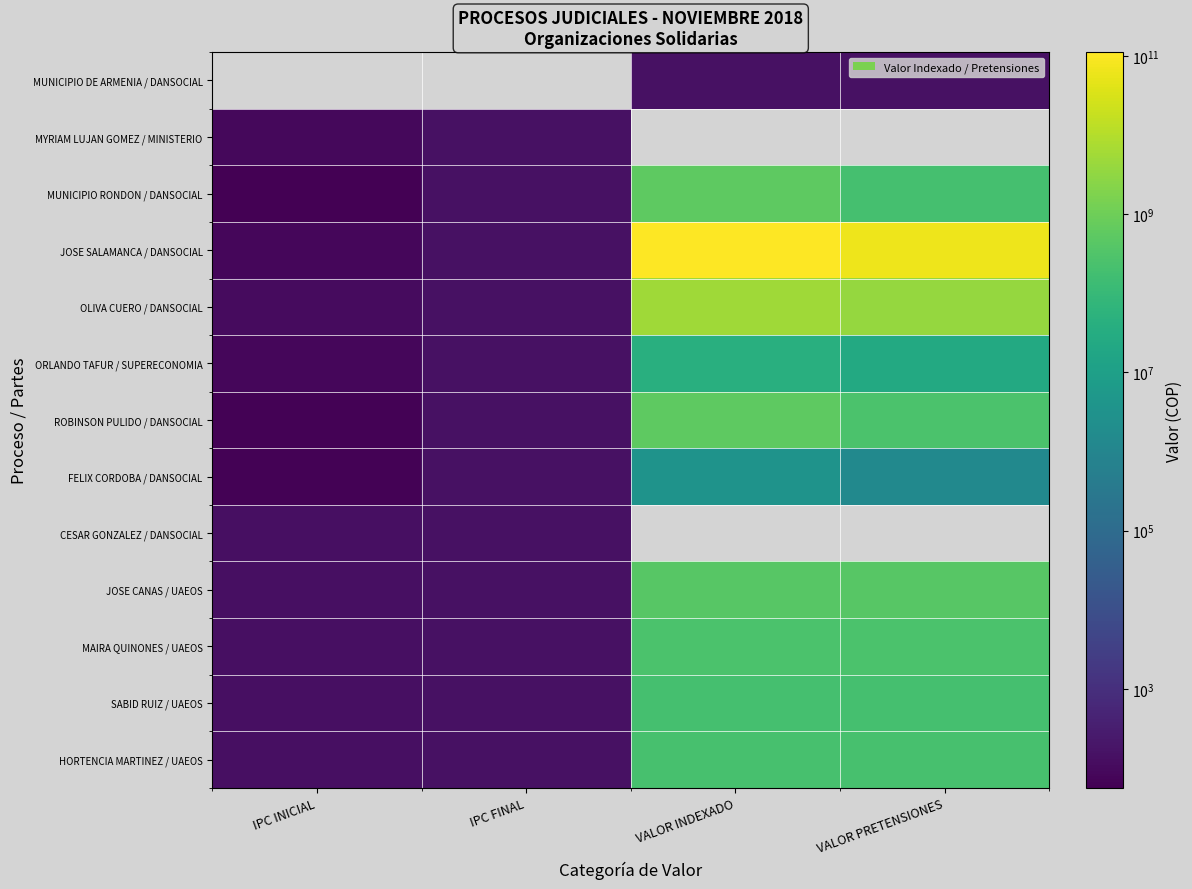

List the labels in order of JOSE SALAMANCA / DANSOCIAL value, smallest first.

IPC INICIAL, IPC FINAL, VALOR PRETENSIONES, VALOR INDEXADO